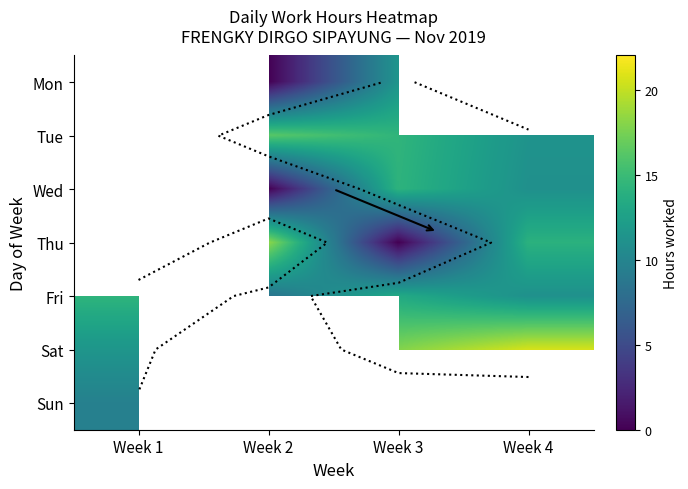

What is the difference between the maximum and minimum values in the Sat series?

9.1